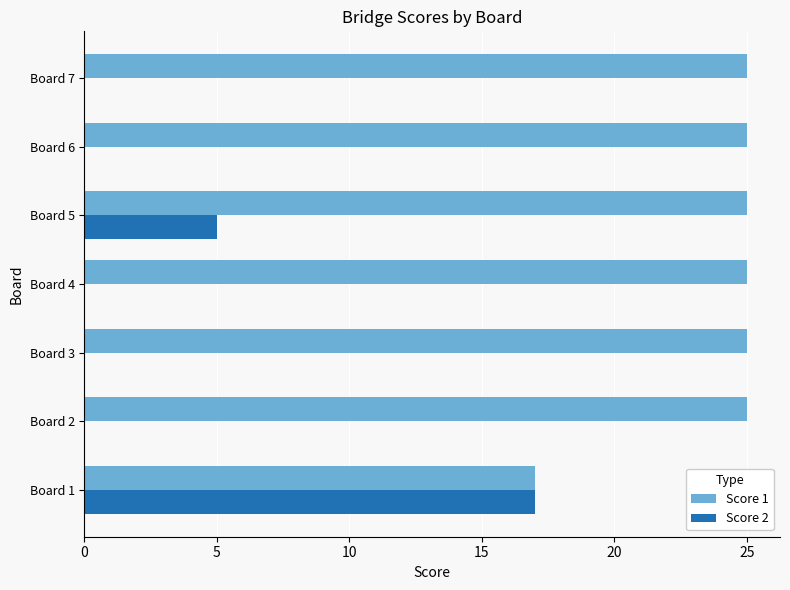

What is the maximum value for Score 1?

25